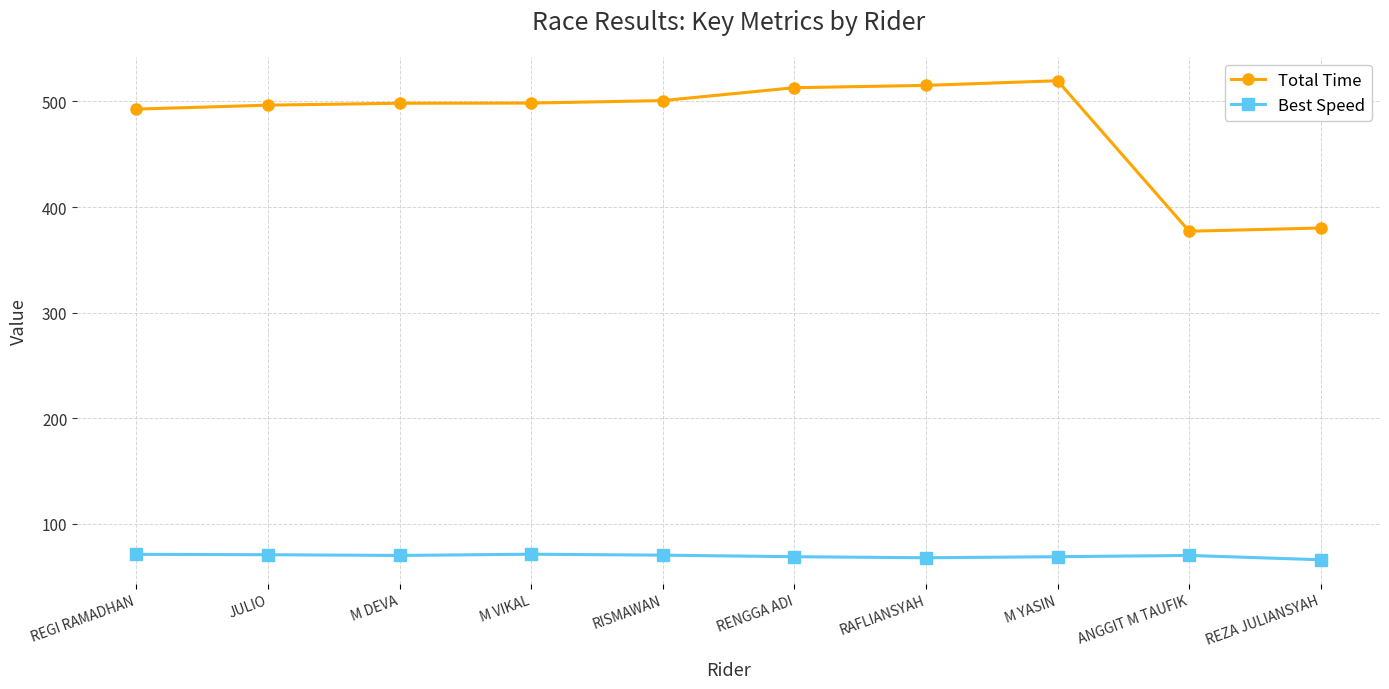

What is the label of the 6th point from the left?

RENGGA ADI